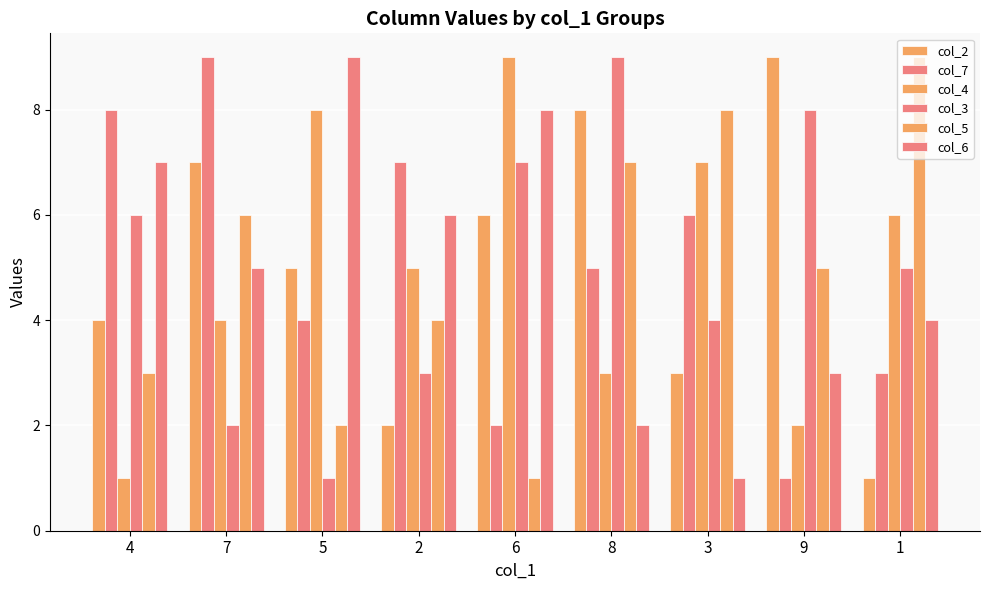

What is the average value of the col_7 series?

5